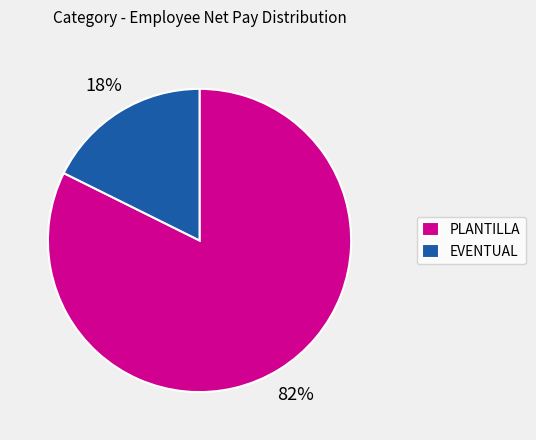

Which slice is the smallest?

EVENTUAL